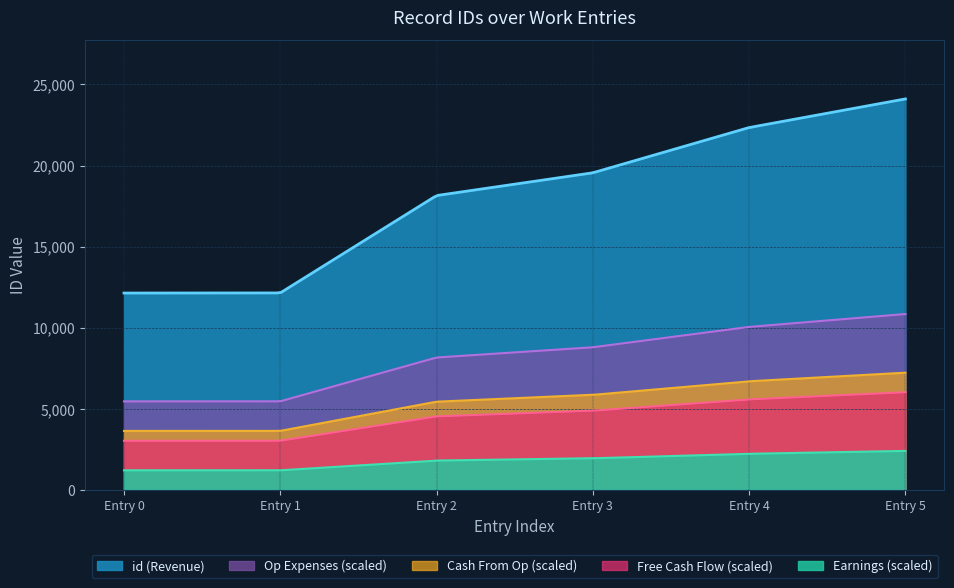

List the series in order of their peak value, highest first.

id (Revenue), Op Expenses (scaled), Cash From Op (scaled), Free Cash Flow (scaled), Earnings (scaled)